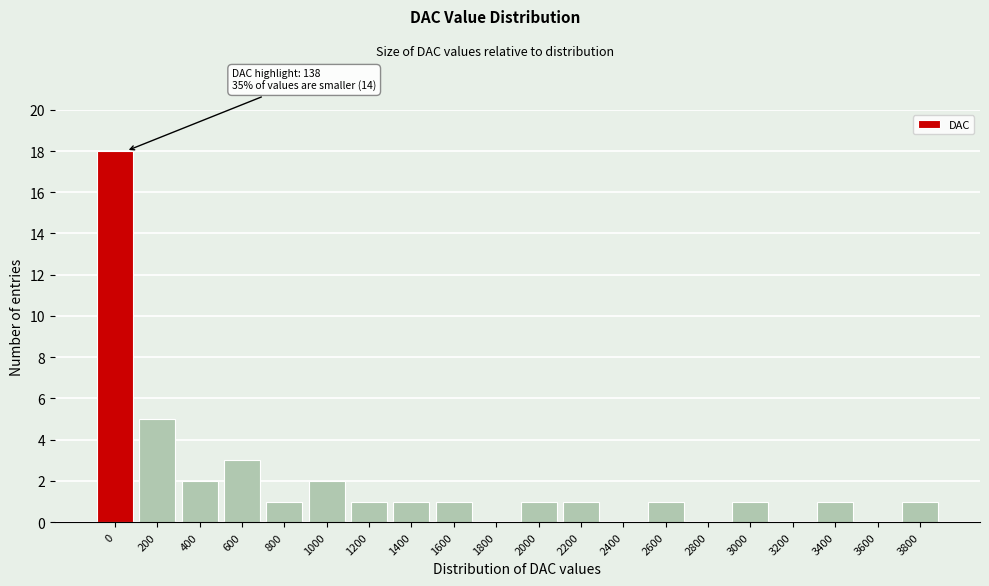

Reading left to right, extract all data points from this chart.

0=18	200=5	400=2	600=3	800=1	1000=2	1200=1	1400=1	1600=1	1800=0	2000=1	2200=1	2400=0	2600=1	2800=0	3000=1	3200=0	3400=1	3600=0	3800=1